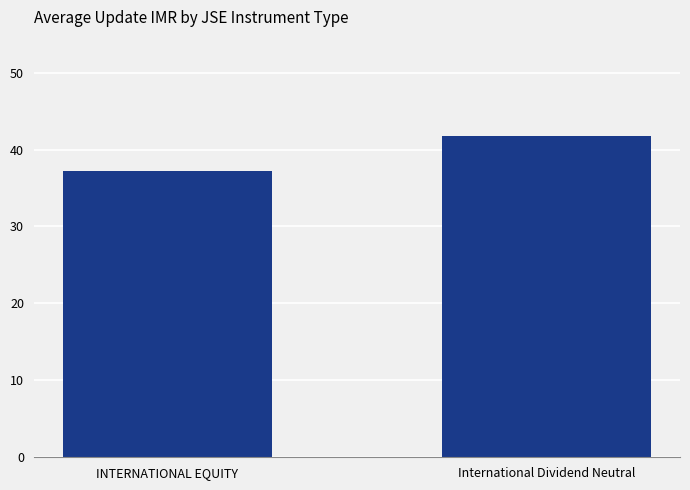

What is the difference between the maximum and minimum values?

4.5